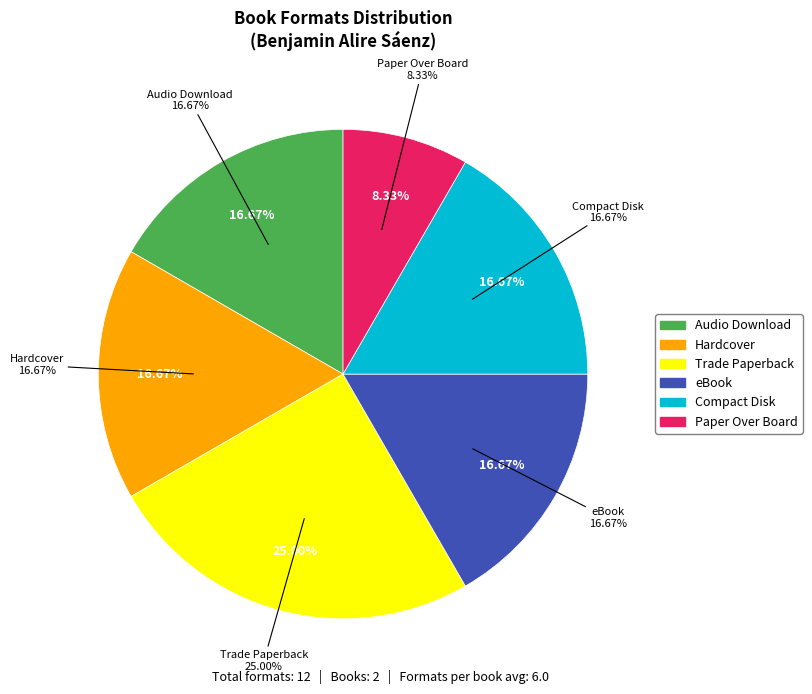

What is the change in value from eBook to Paper Over Board?

-1